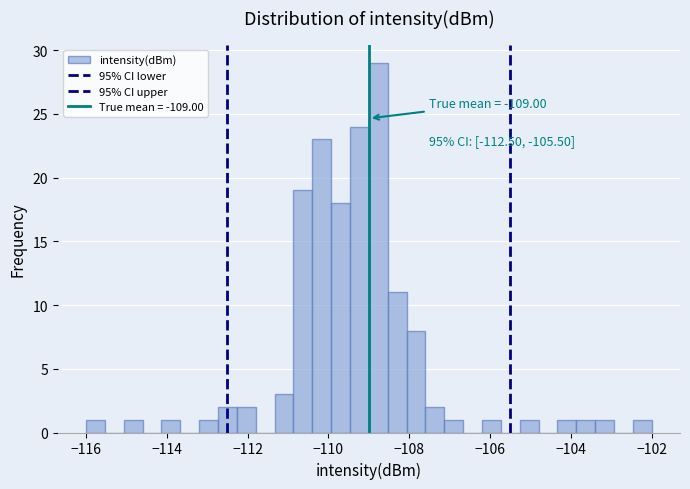

Around what value on the x-axis is the tallest bar? Give the approximate position of its centre, as read against the axis.

-108.8